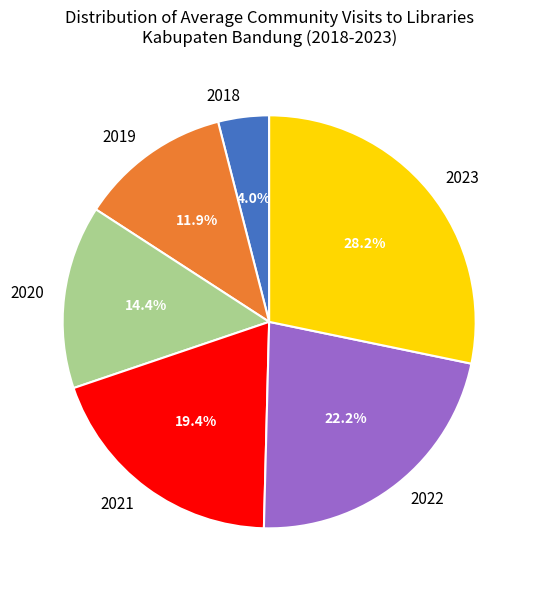

Count the number of slices in the pie.

6